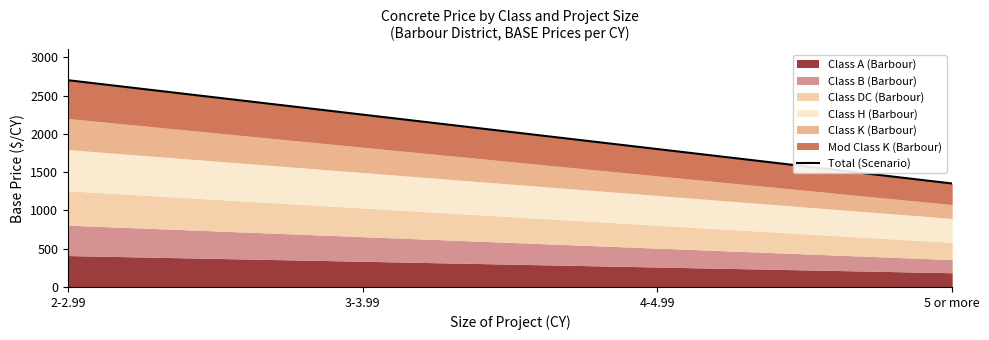

Reading left to right, list all the values displayed in this chart.

2702	2252	1802	1352